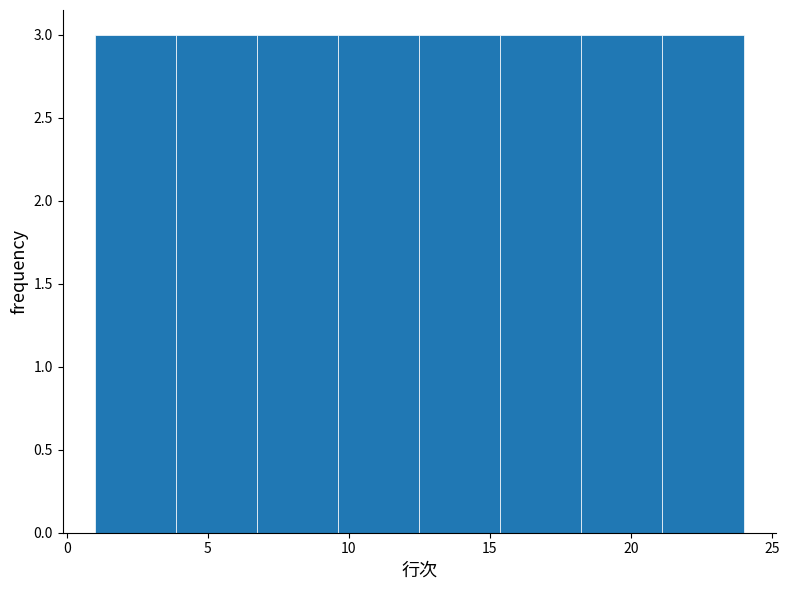

Reading left to right, list every bar in this chart as the range it spans on the x-axis followed by its height. Neither the bar edges nor the heights are printed on the chart, so give them approximately, as read against the axes.

1.0 to 4.0: 3
4.0 to 7.0: 3
7.0 to 9.5: 3
9.5 to 12.5: 3
12.5 to 15.5: 3
15.5 to 18.5: 3
18.5 to 21.0: 3
21.0 to 24.0: 3